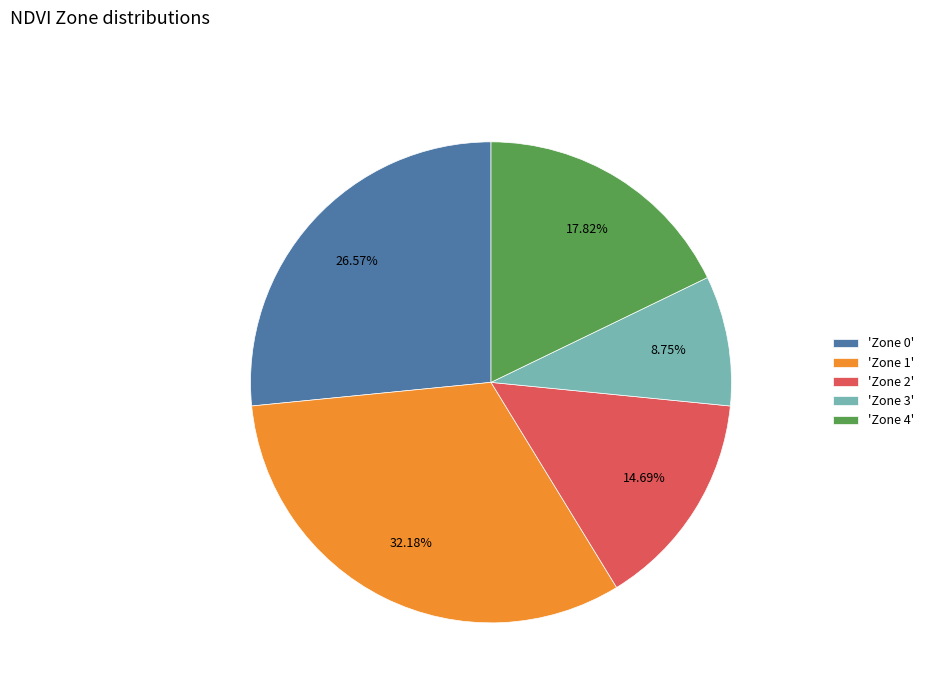

Do 'Zone 4' and 'Zone 2' together represent more than half of the pie?

No